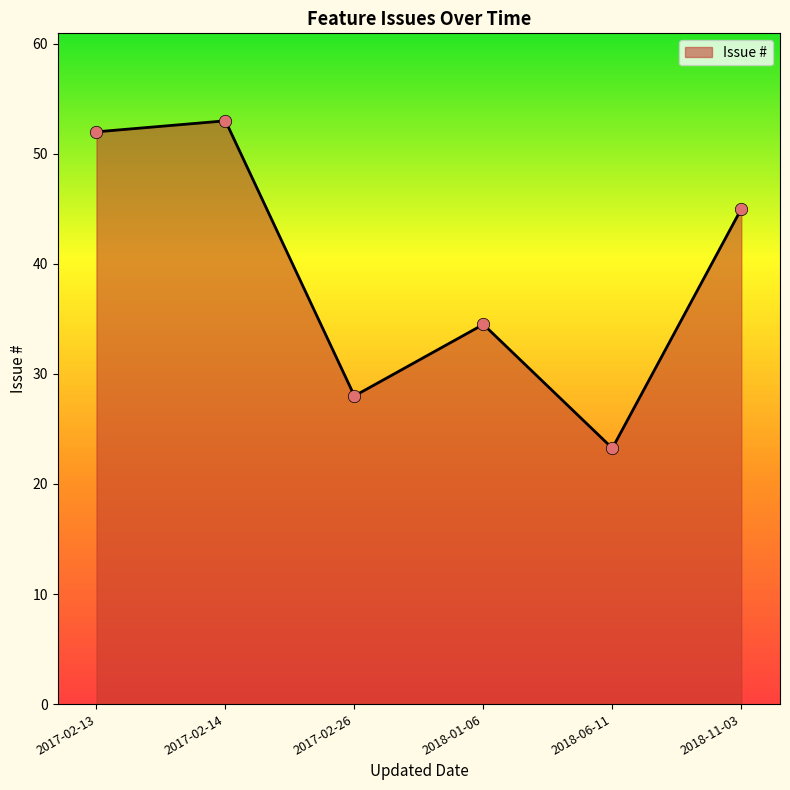

Approximately how many times larger is the value at 2018-06-11 compared to 2018-11-03?

0.5